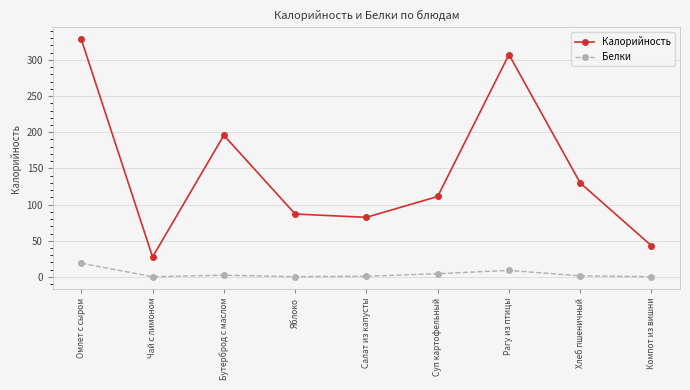

Count the number of categories in the chart.

9